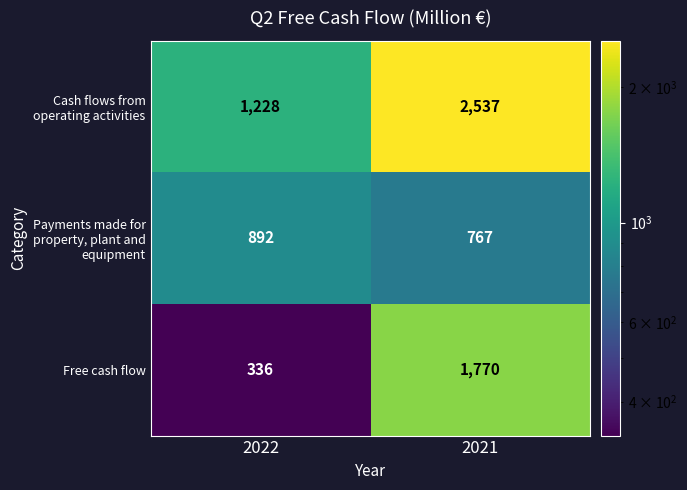

Which label corresponds to the smallest value in the chart?

2022